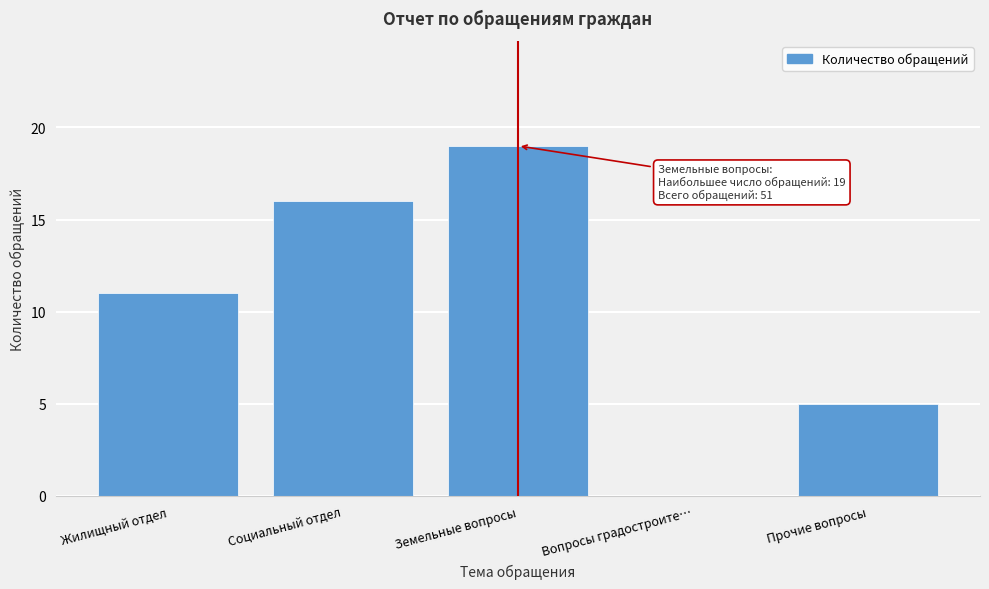

Reading left to right, list all the values displayed in this chart.

Жилищный отдел=11	Социальный отдел=16	Земельные вопросы=19	Вопросы градостроите…=0	Прочие вопросы=5